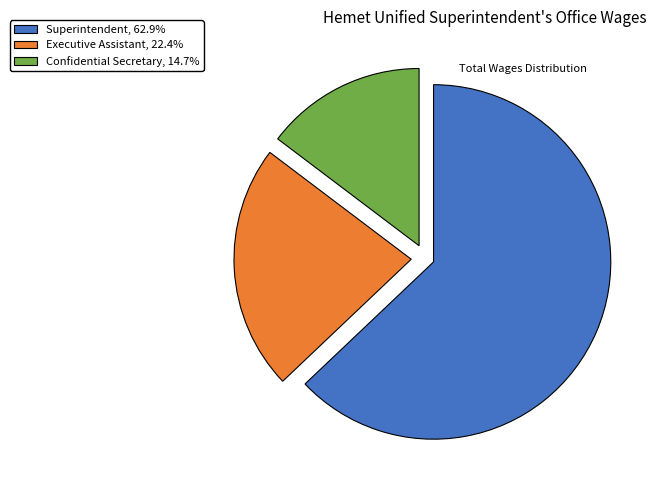

How many slices are in this pie chart?

3